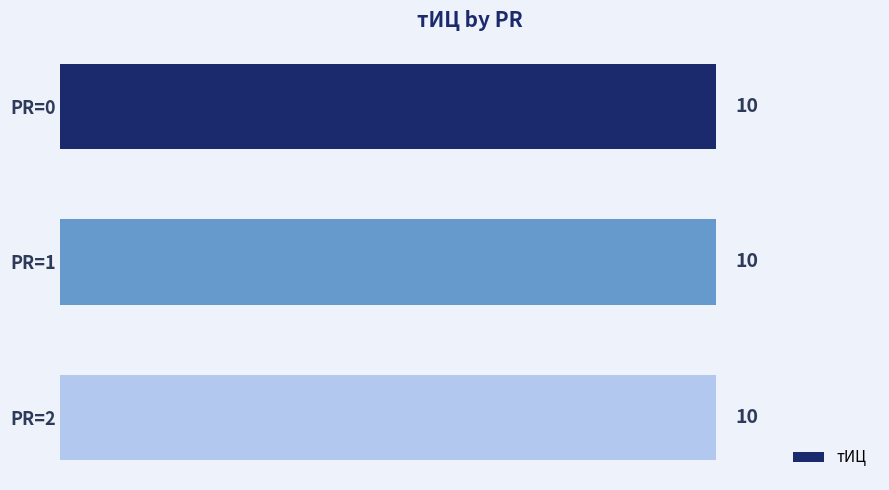

What is the greatest value displayed?

10